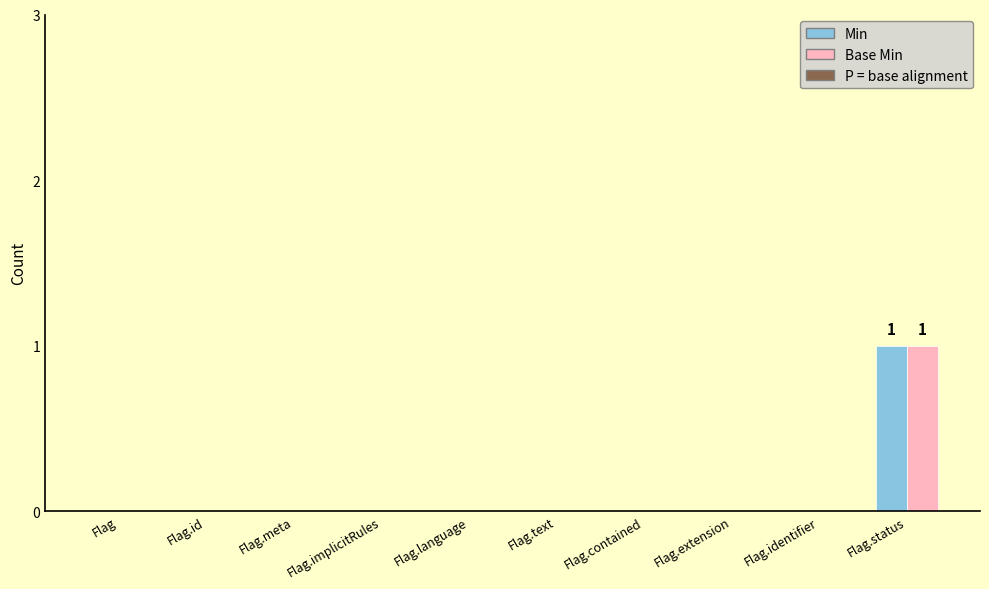

At which category is the sum across all series the highest?

Flag.status